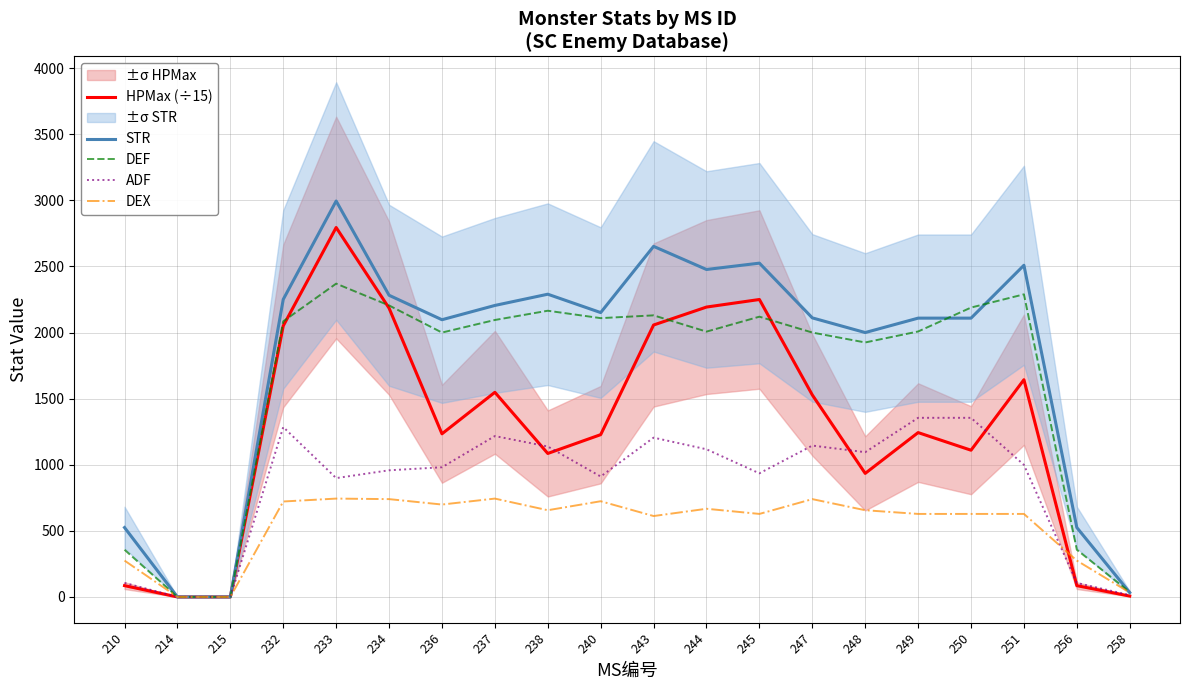

What is the total value across all series at 210?

1348.5